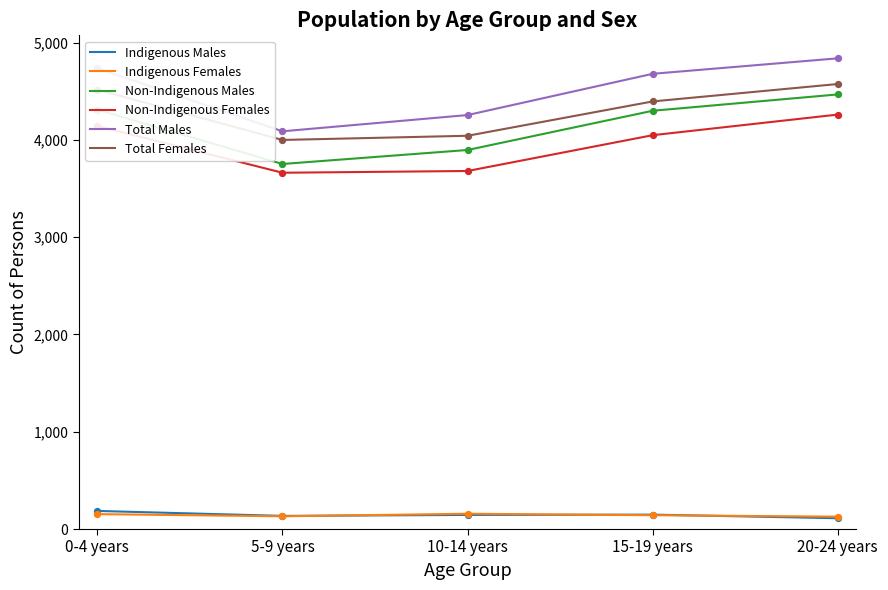

What is the total value across all series at 10-14 years?

16175